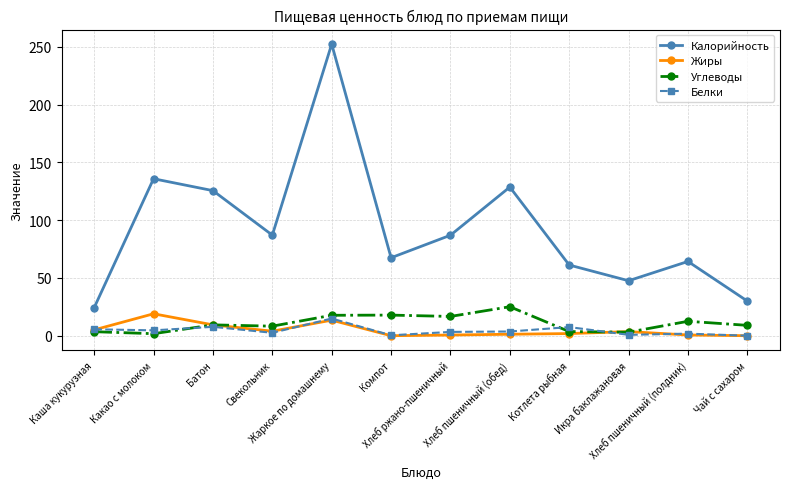

Which series has the largest total across all categories?

Калорийность